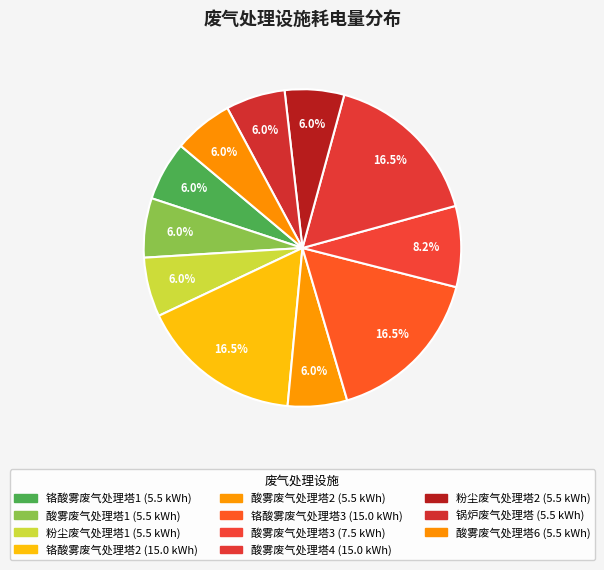

Do 铬酸雾废气处理塔2 and 酸雾废气处理塔3 together represent more than half of the pie?

No